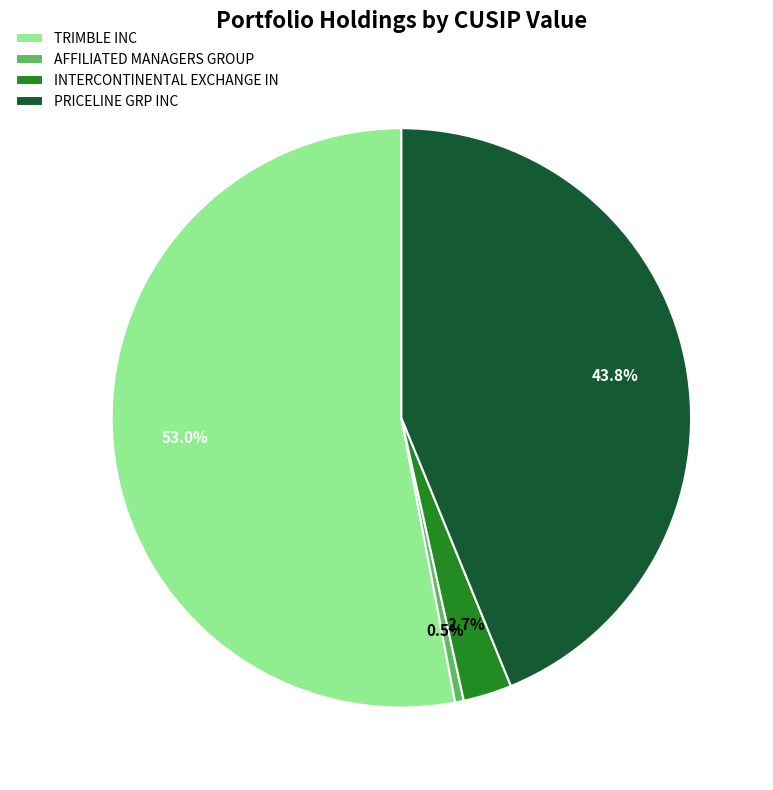

What is the smallest slice in the pie chart?

AFFILIATED MANAGERS GROUP